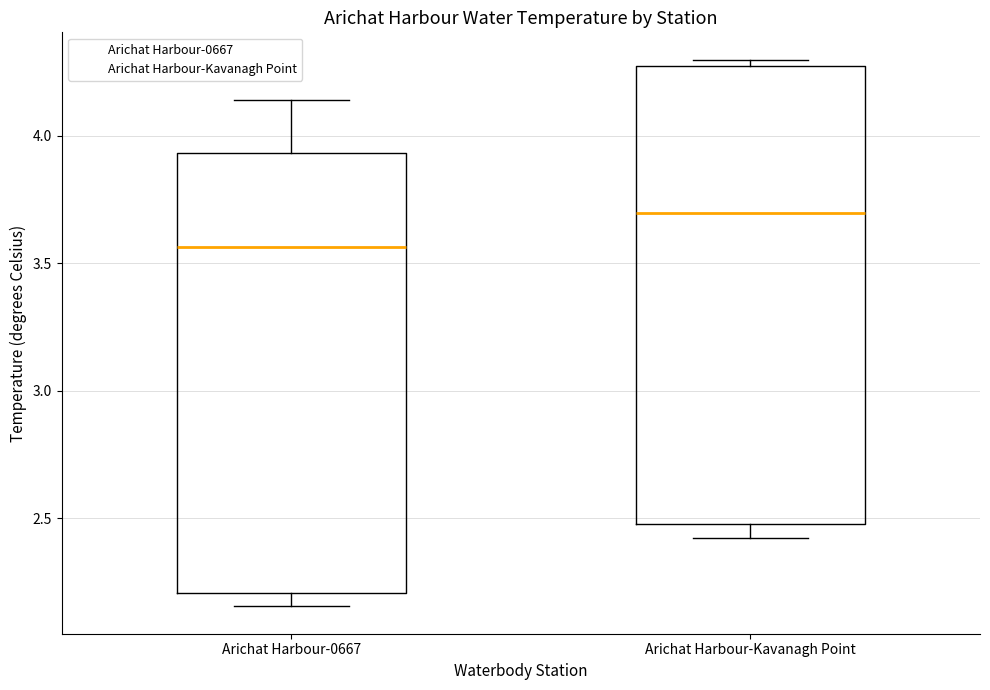

Which box has the lowest median line?

Arichat Harbour-0667